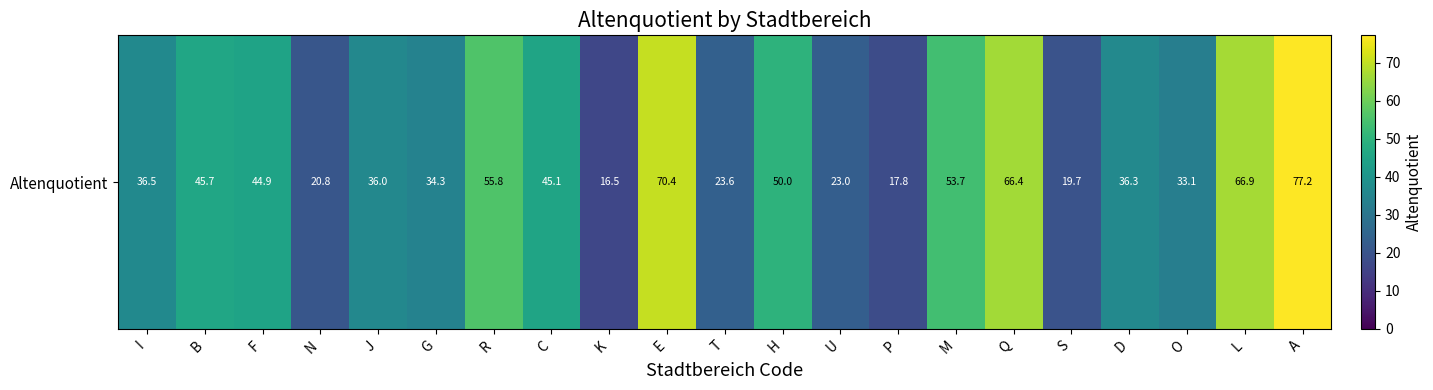

Rank the categories by value from lowest to highest.

K, P, S, N, U, T, O, G, J, D, I, F, C, B, H, M, R, Q, L, E, A